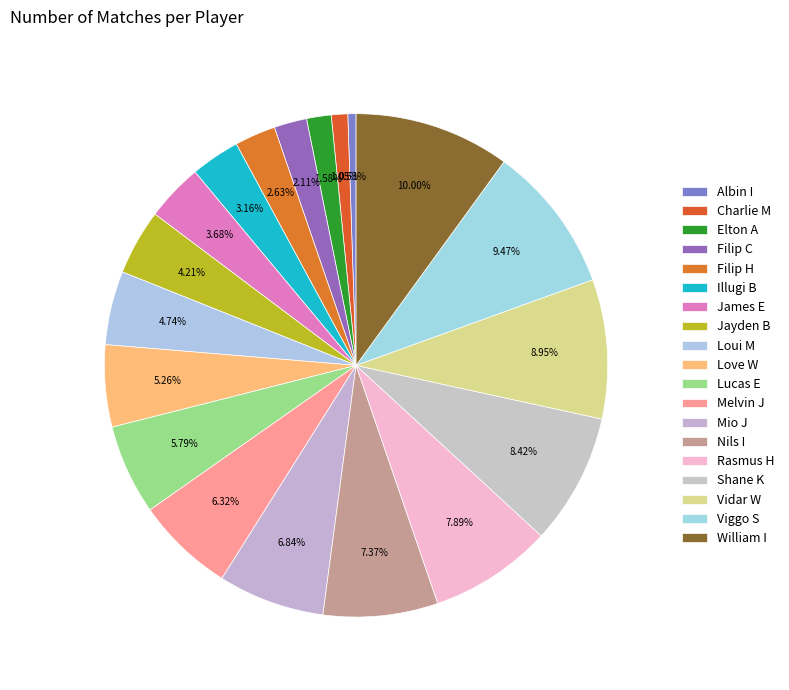

Is it true that Elton A is 1% of the pie?

False